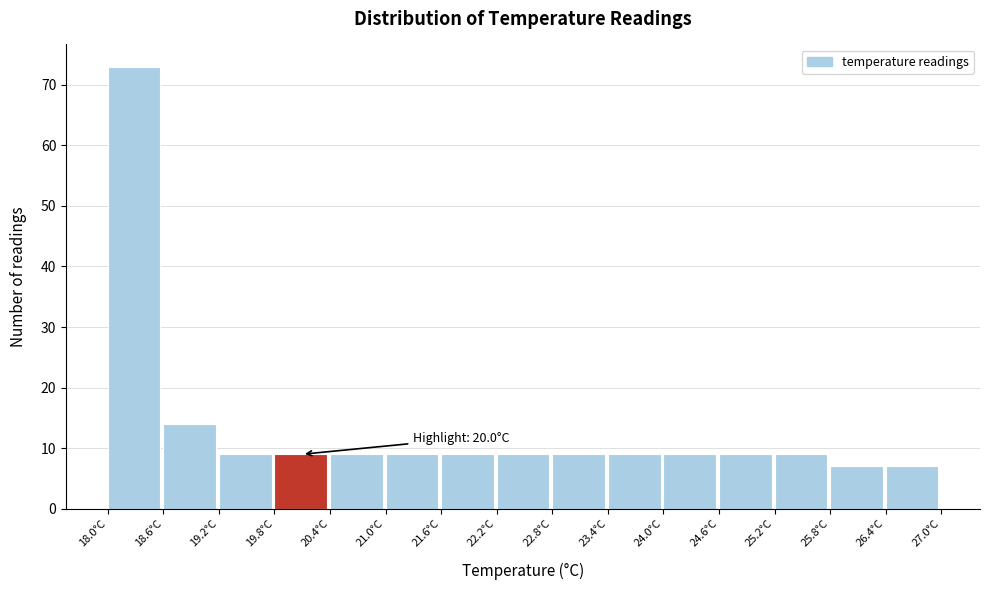

Which range on the x-axis has the tallest bar?

18.0 to 18.6